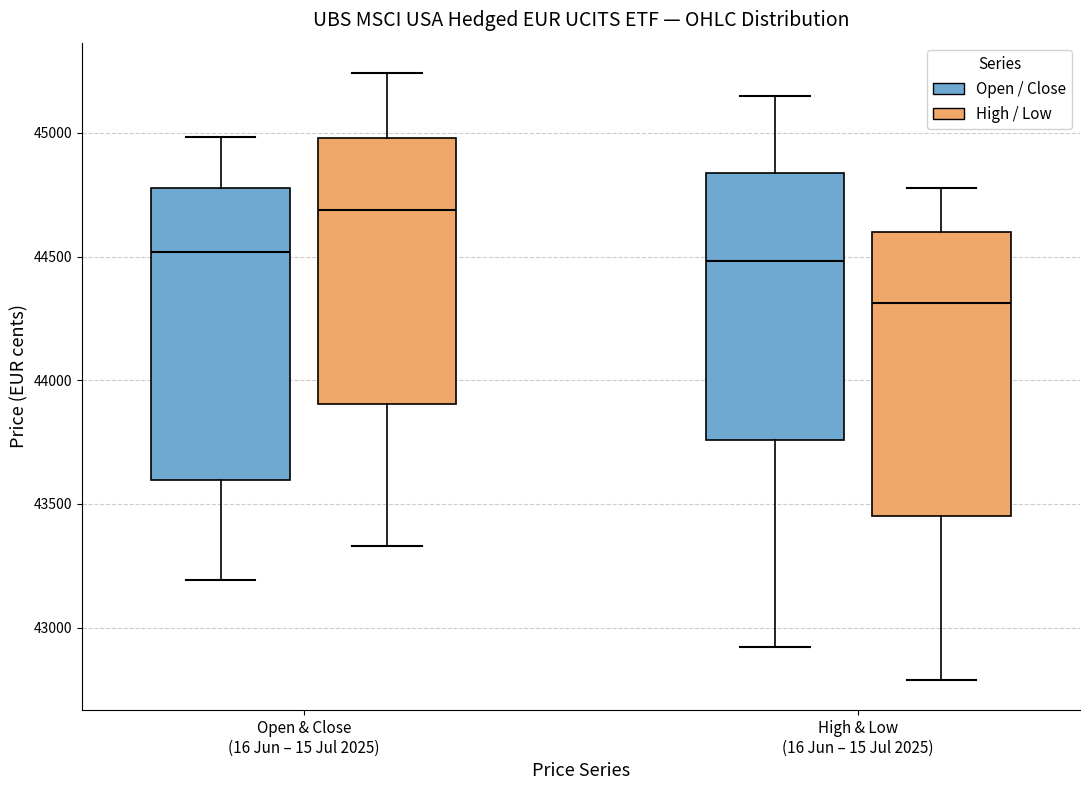

Where does the lower whisker of the box for High & Low (16 Jun – 15 Jul 2025) (High / Low) end on the y-axis? The values are not printed on the chart, so give them approximately, as read against the axis.

42800